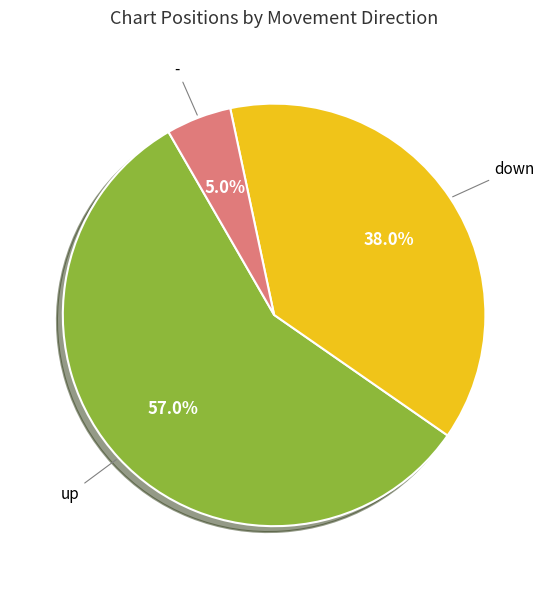

What is the ratio of the value at down to the value at -?

7.6